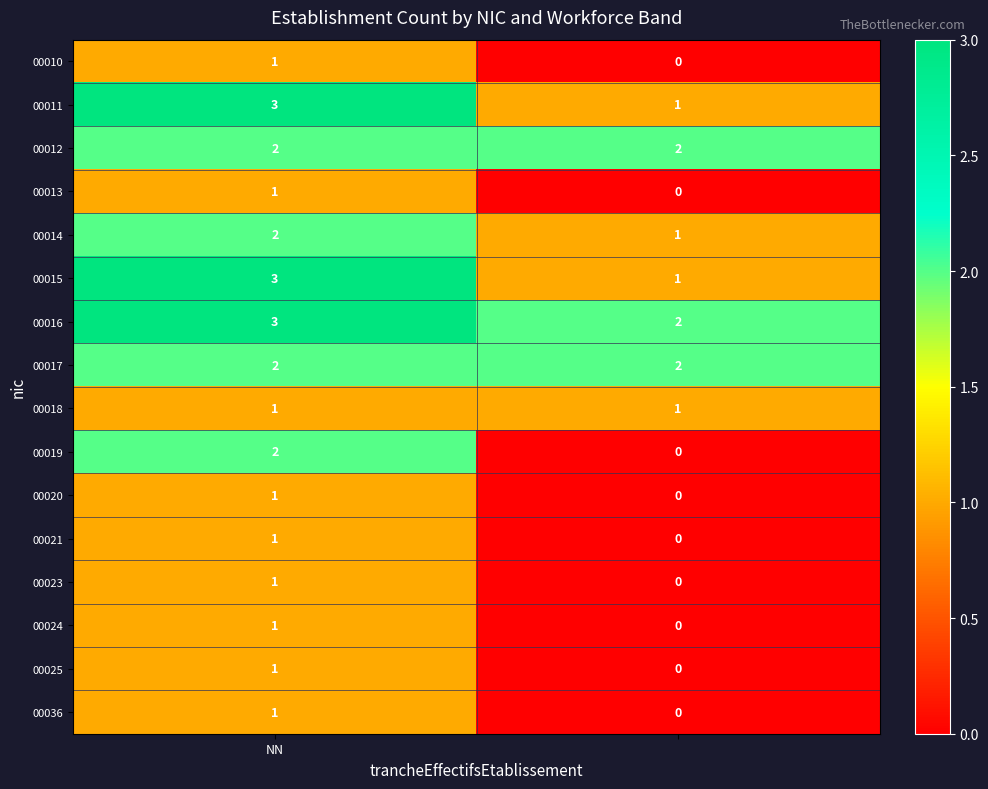

Which series has the largest total across all categories?

00016